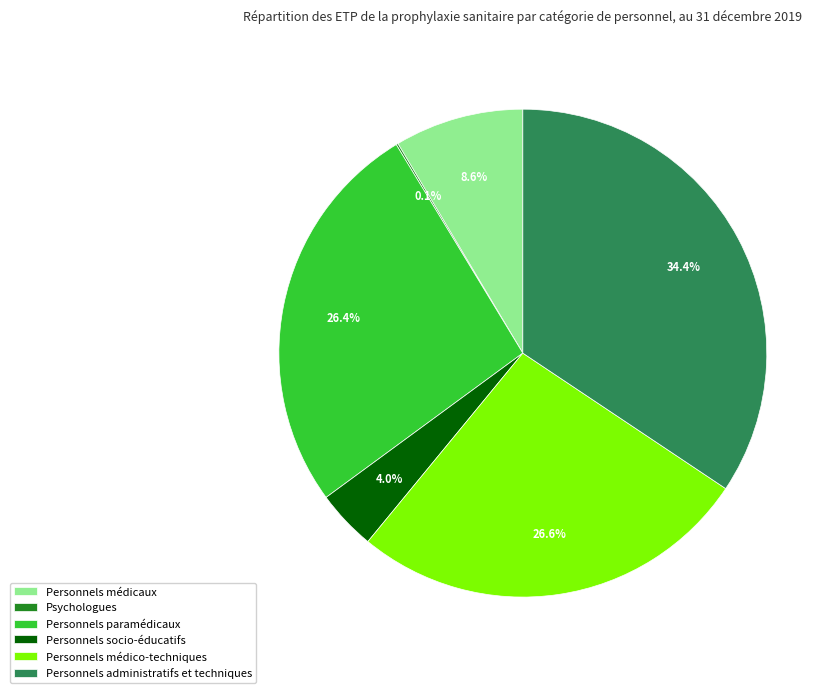

To the nearest percent, what is the combined percentage of Personnels médico-techniques and Personnels médicaux?

35%